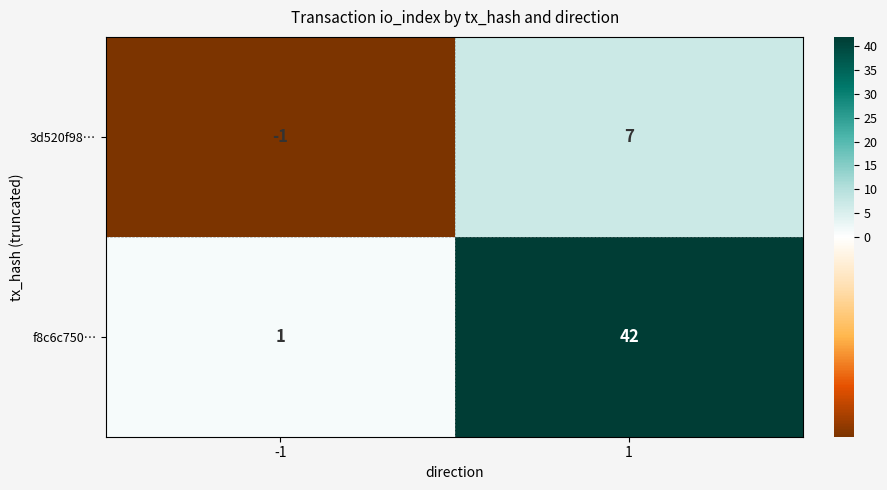

Which category has the lowest value across all series?

-1